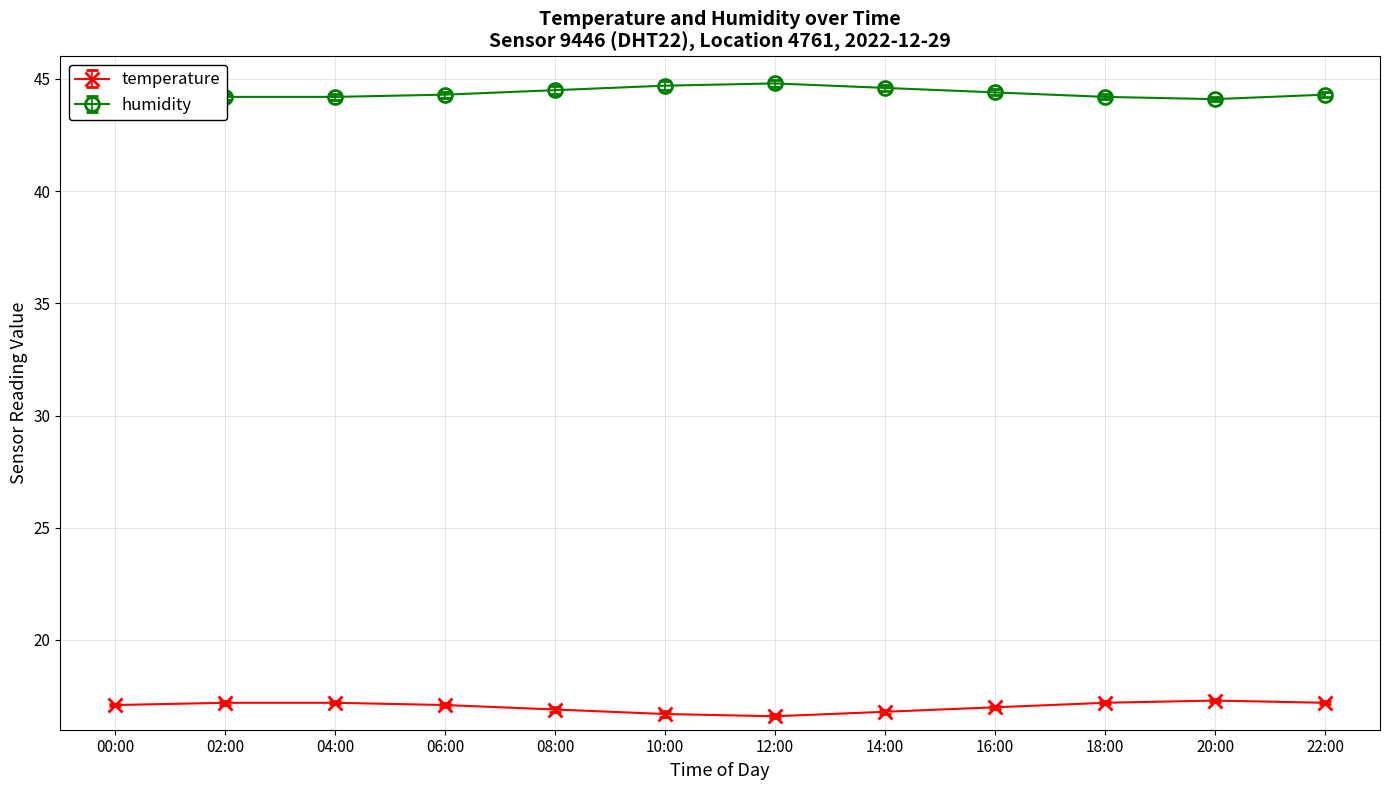

What is the total value across all series at 18:00?

61.4